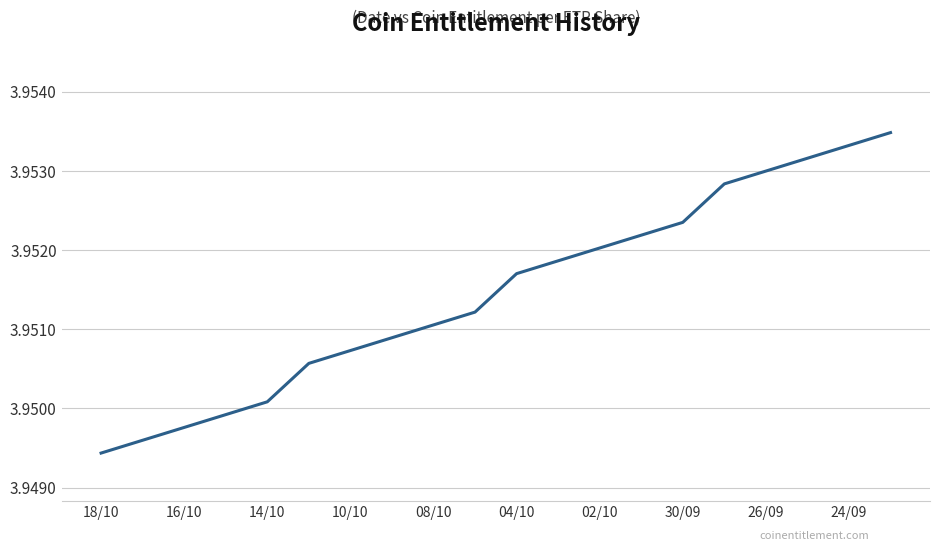

Which category has the lowest value across all series?

18/10